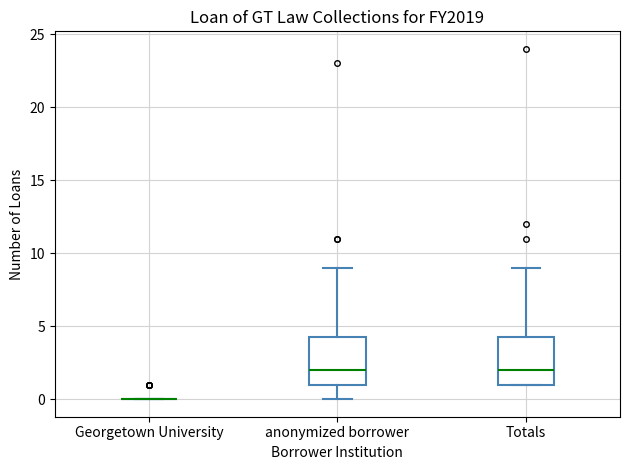

Where is the upper edge of the box for Totals on the y-axis? The values are not printed on the chart, so give them approximately, as read against the axis.

4.5